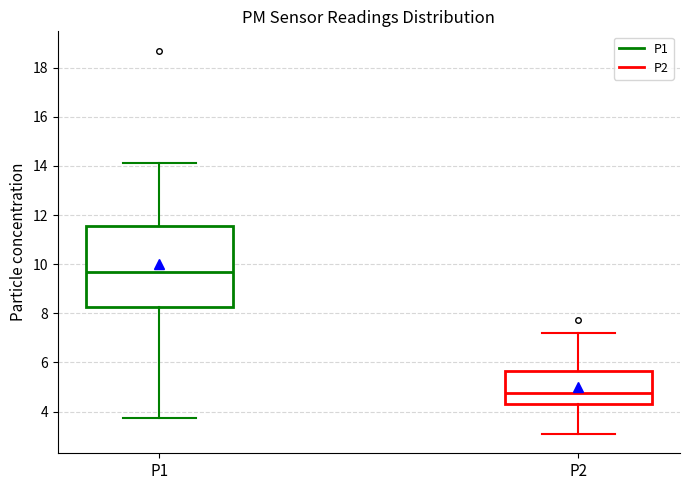

Reading left to right, transcribe this box plot: for each box, give where its median line is, the range the box spans, and where its two whiskers end, as read against the y-axis. The values are not printed on the chart, so give them approximately, as read against the axis.

P1: median 9.6, box 8.2 to 11.6, whiskers 3.8 to 14.2
P2: median 4.8, box 4.4 to 5.6, whiskers 3.0 to 7.2